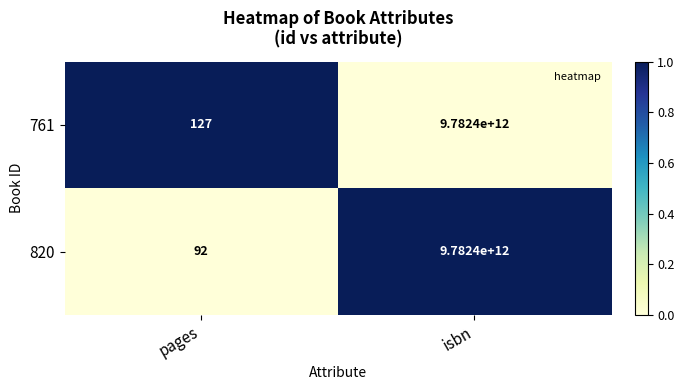

Rank the categories by 820 value from highest to lowest.

isbn, pages